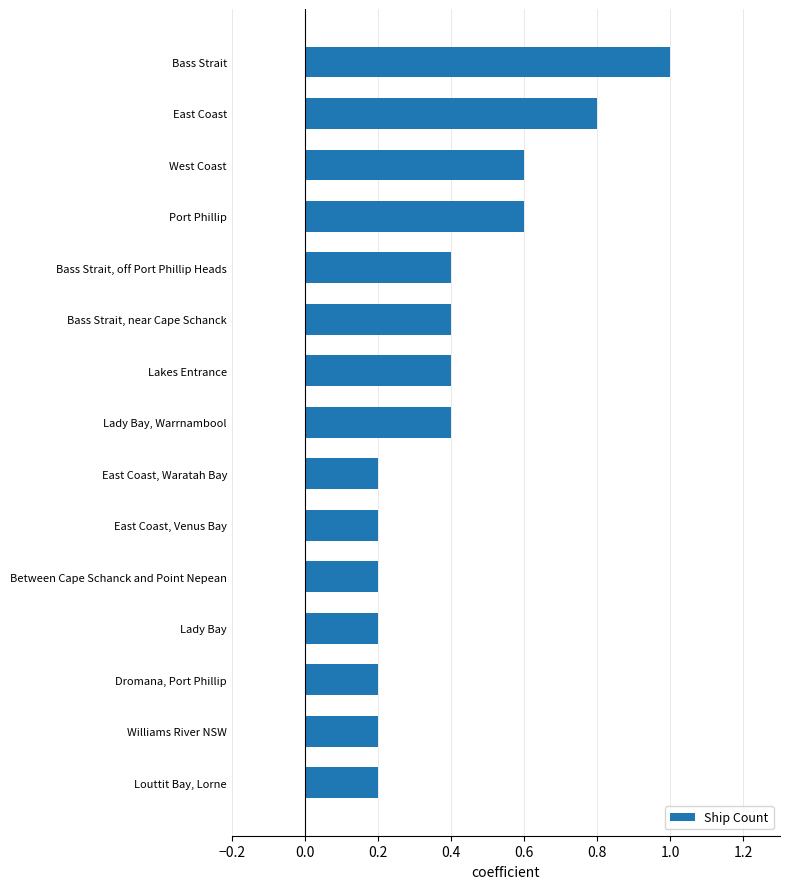

What is the maximum value shown in the chart?

1.0